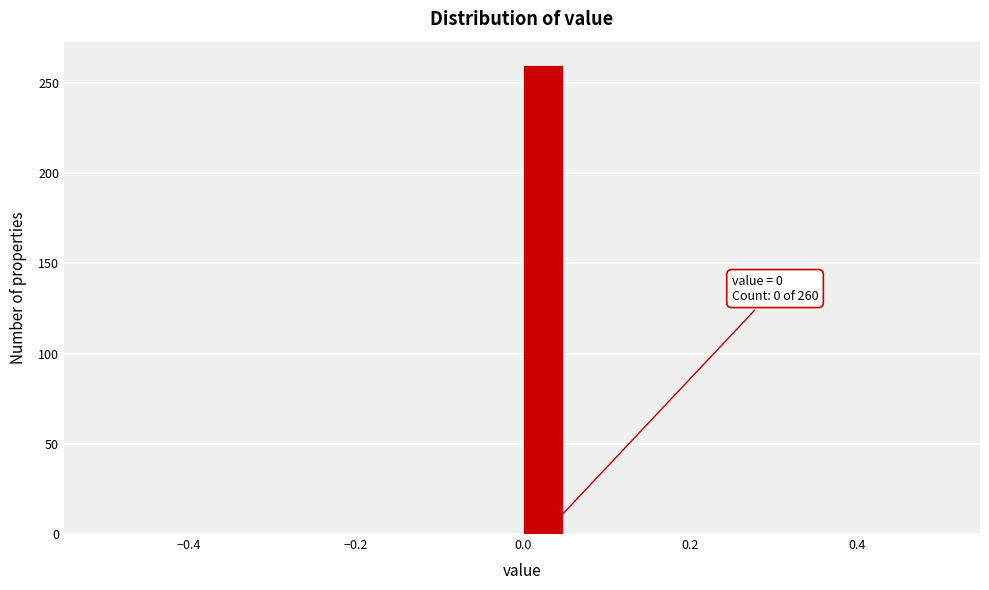

Around what value on the x-axis is the tallest bar? Give the approximate position of its centre, as read against the axis.

0.02